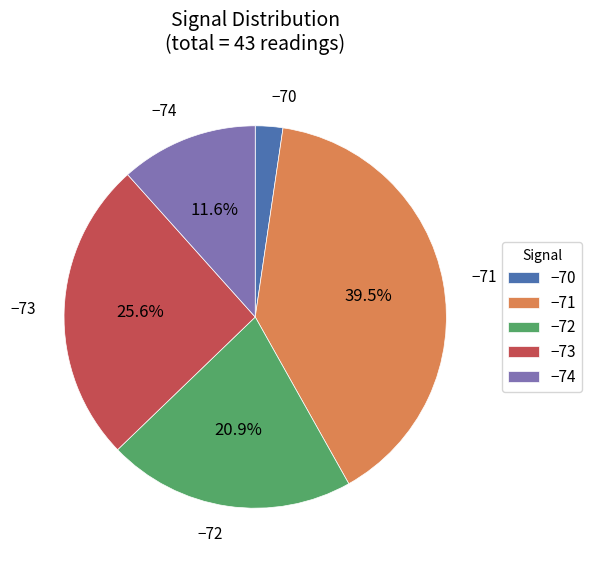

Rank the categories by value from lowest to highest.

−70, −74, −72, −73, −71